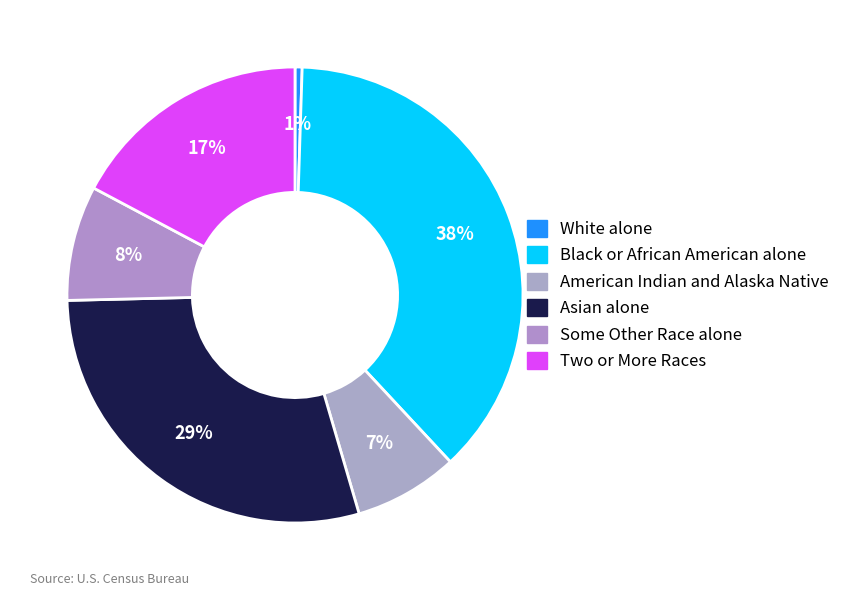

Count the number of slices in the pie.

6